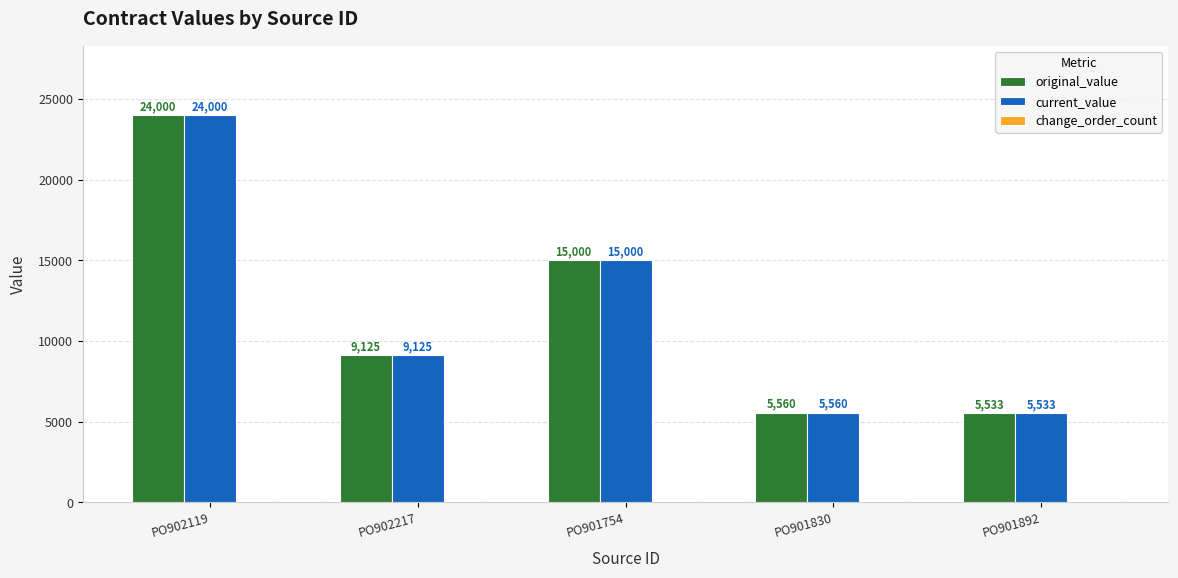

At which category is the sum across all series the highest?

PO902119